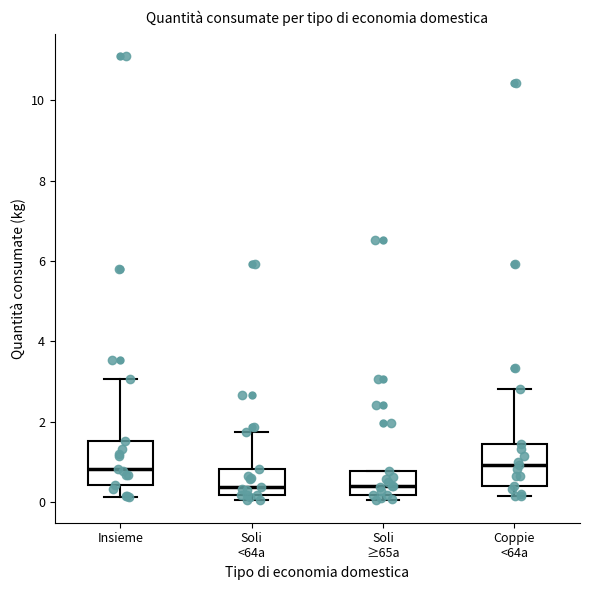

Where is the upper edge of the box for Insieme on the y-axis? The values are not printed on the chart, so give them approximately, as read against the axis.

1.6